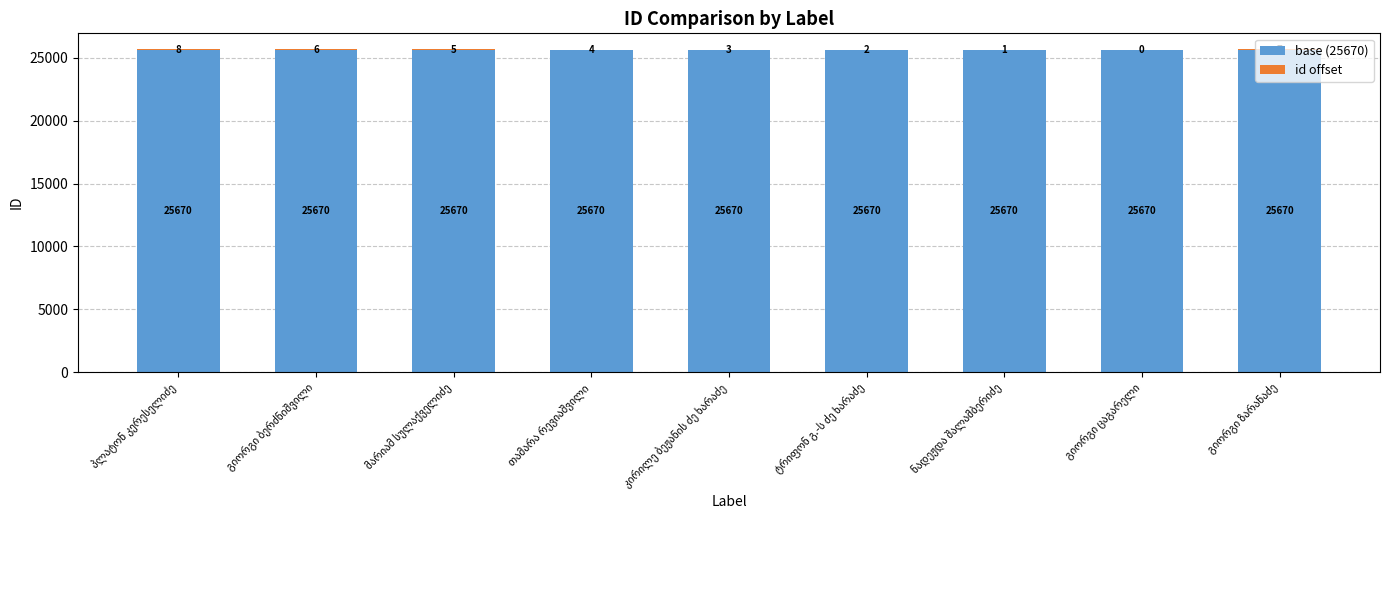

How many data points does each series have?

9